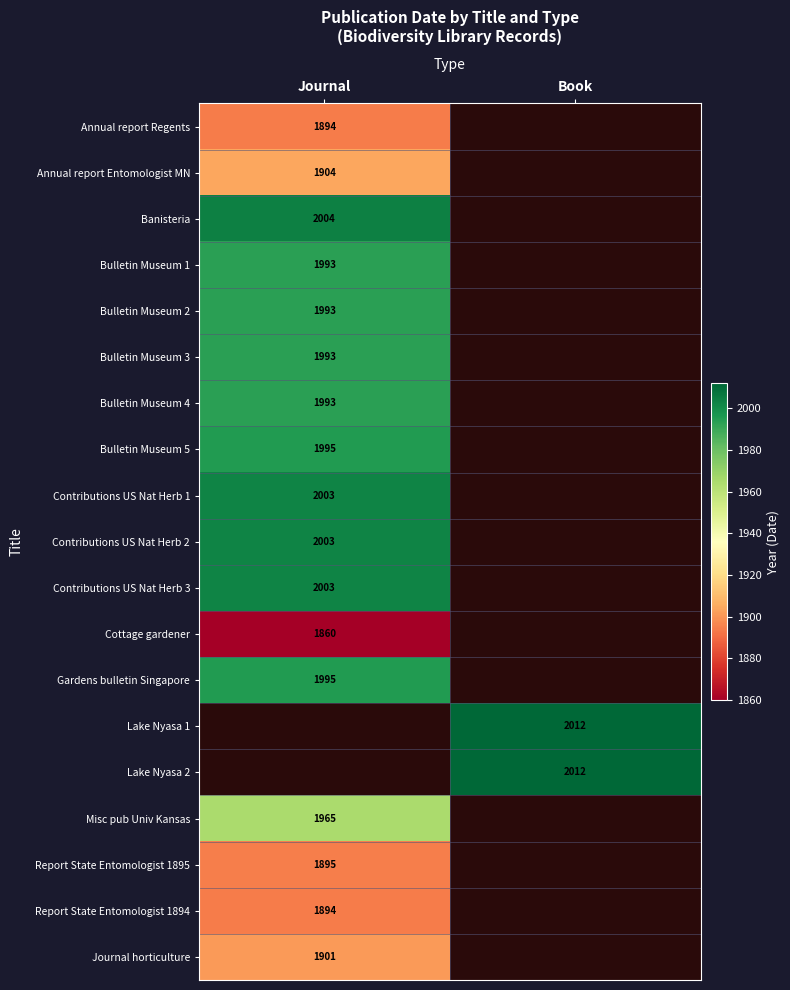

The value of Cottage gardener at Journal is 1860. True or false?

True